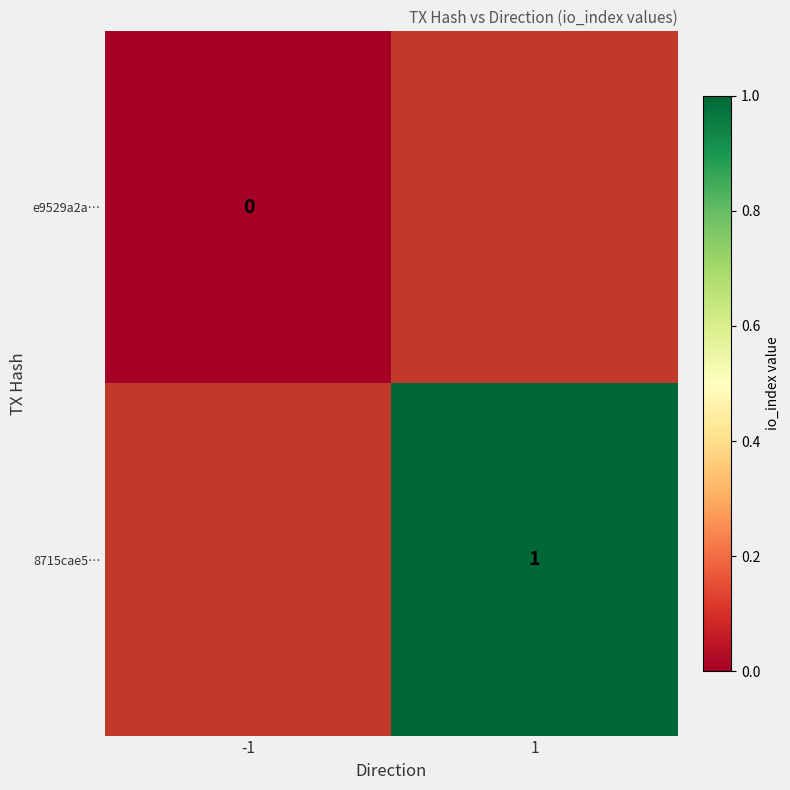

Count the number of data series in this chart.

2